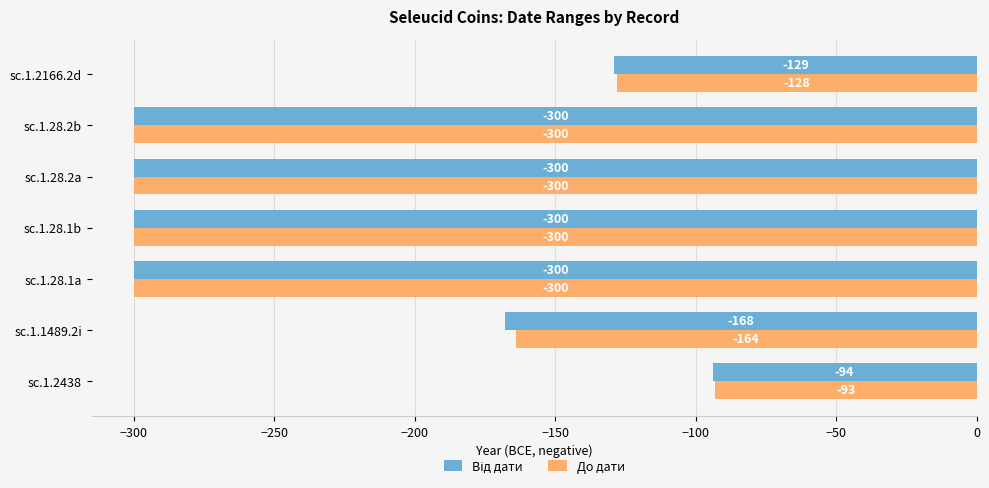

Which series has the largest total across all categories?

До дати